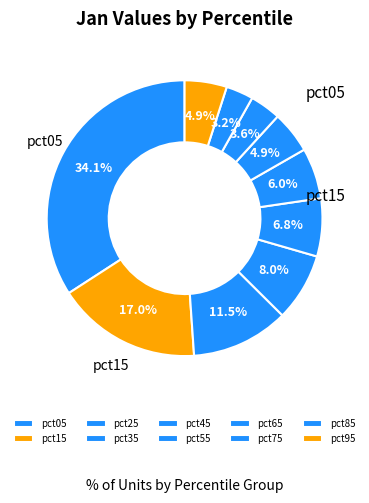

What is the ratio of the value at pct65 to the value at pct35?

0.6